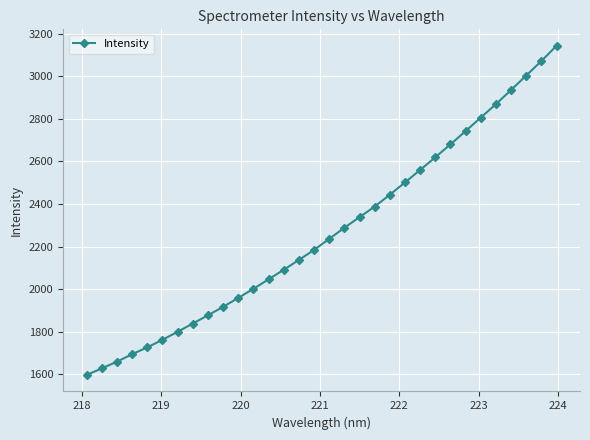

What is the difference between the second highest and second lowest values?

1444.1